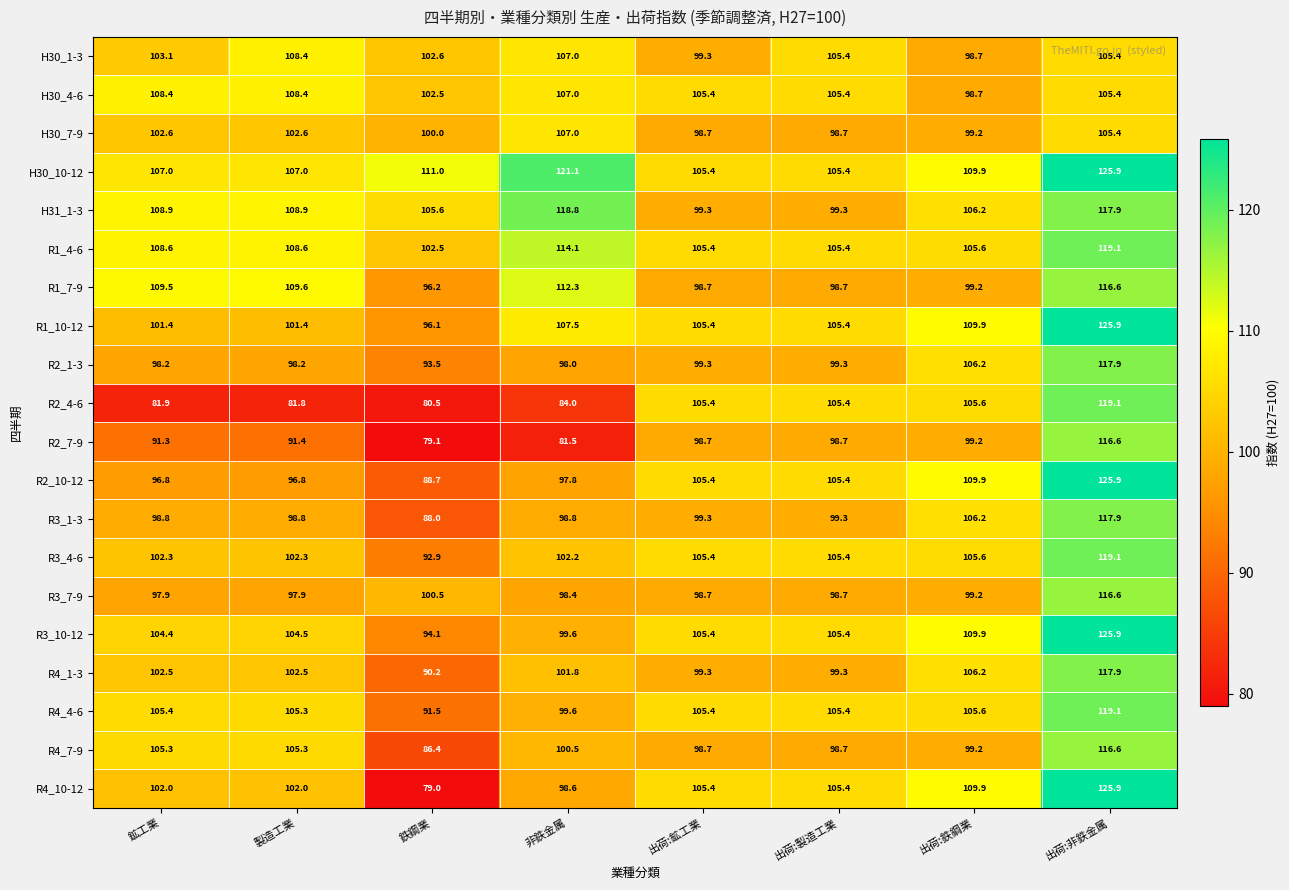

At which label is R1_10-12 closest to 111?

出荷:鉄鋼業